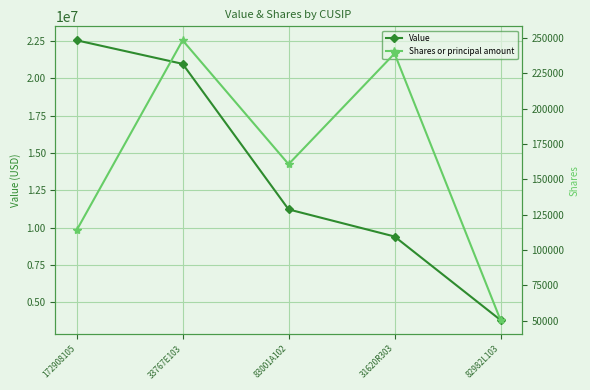

How many data points does each series have?

5